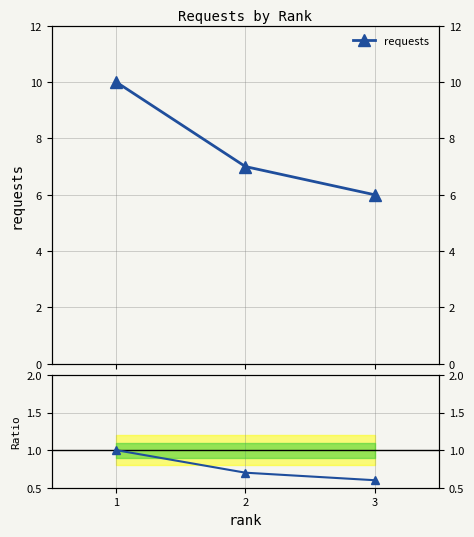

Reading left to right, extract all data points from this chart.

1.0	0.7	0.6